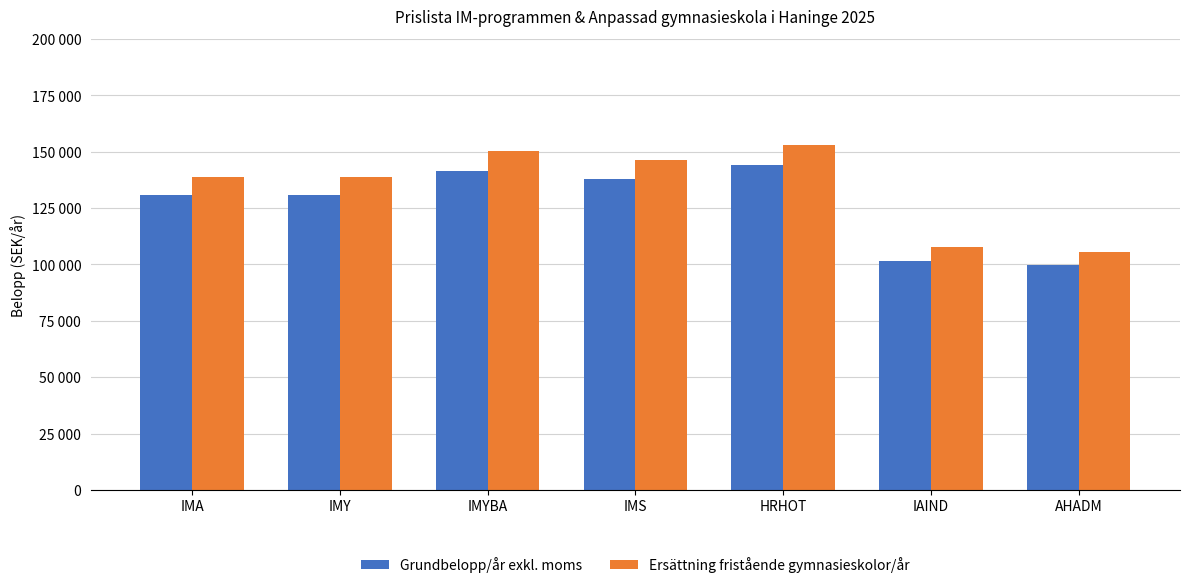

What is the sum of all Ersättning fristående gymnasieskolor/år values?

940073.4